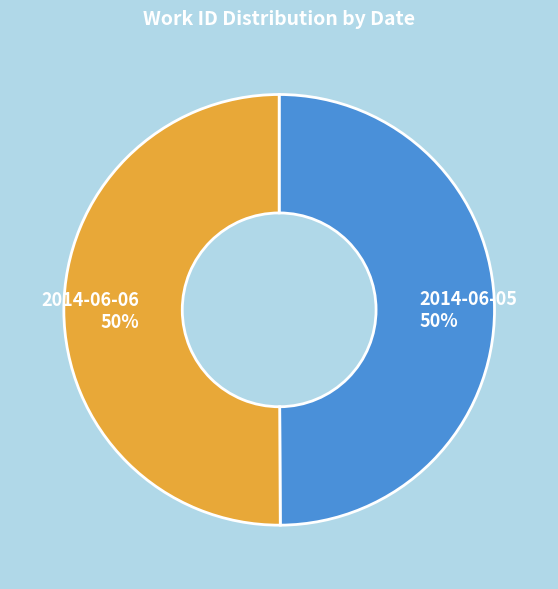

What percentage is the 2014-06-05 slice, to the nearest percent?

50%